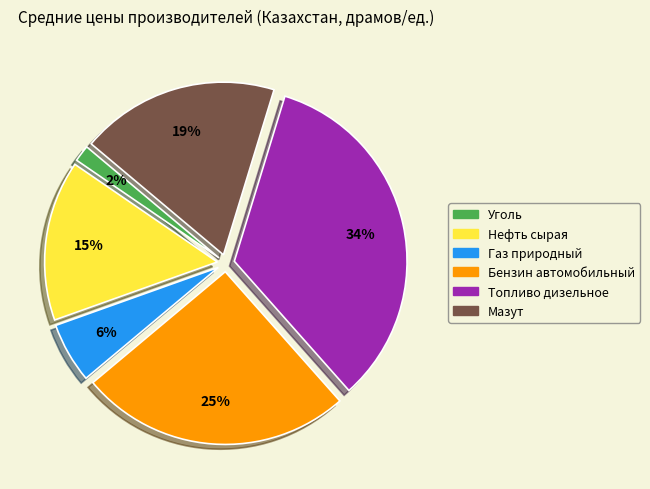

To the nearest percent, what is the difference between the largest and smallest slice percentages?

32%